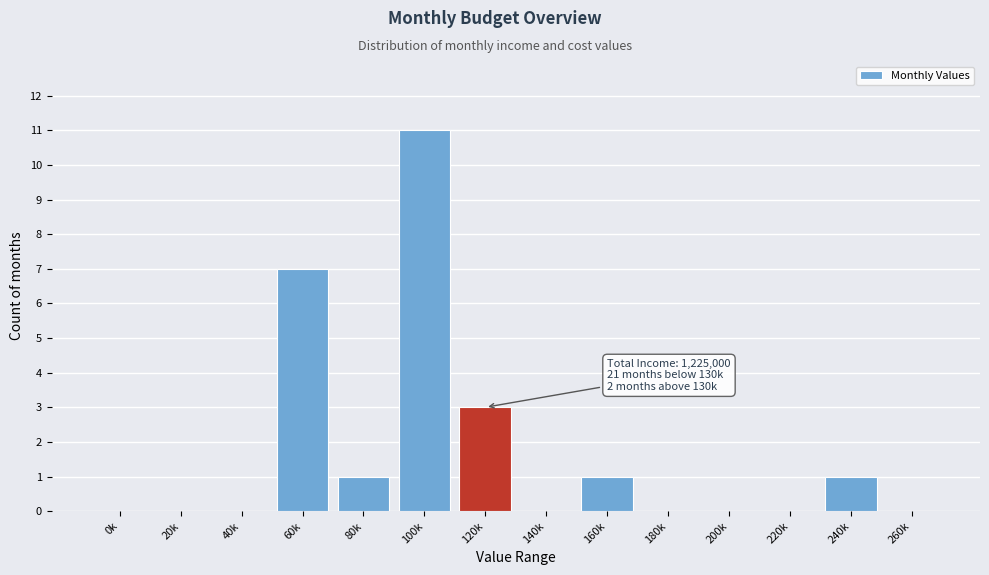

Reading left to right, what are all the values shown in this chart?

0k=0	20k=0	40k=0	60k=7	80k=1	100k=11	120k=3	140k=0	160k=1	180k=0	200k=0	220k=0	240k=1	260k=0